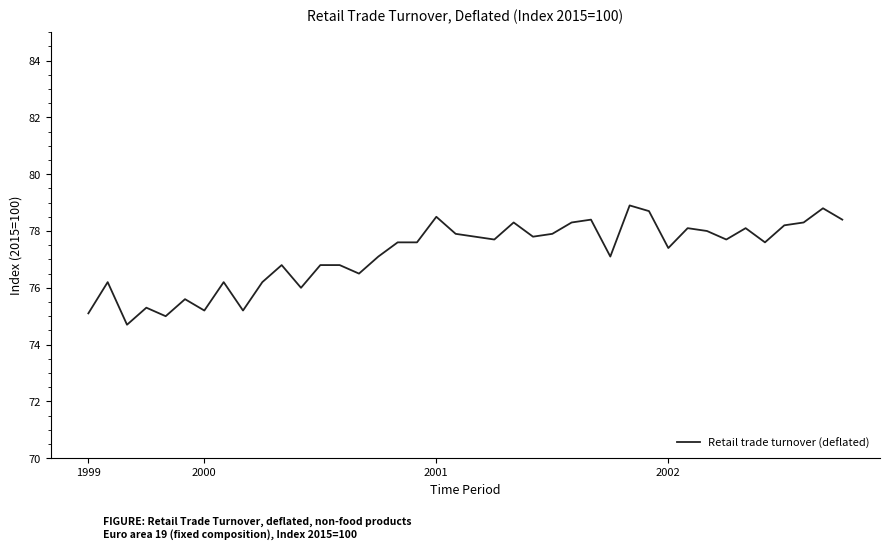

What is the difference between the maximum and minimum values?

4.2